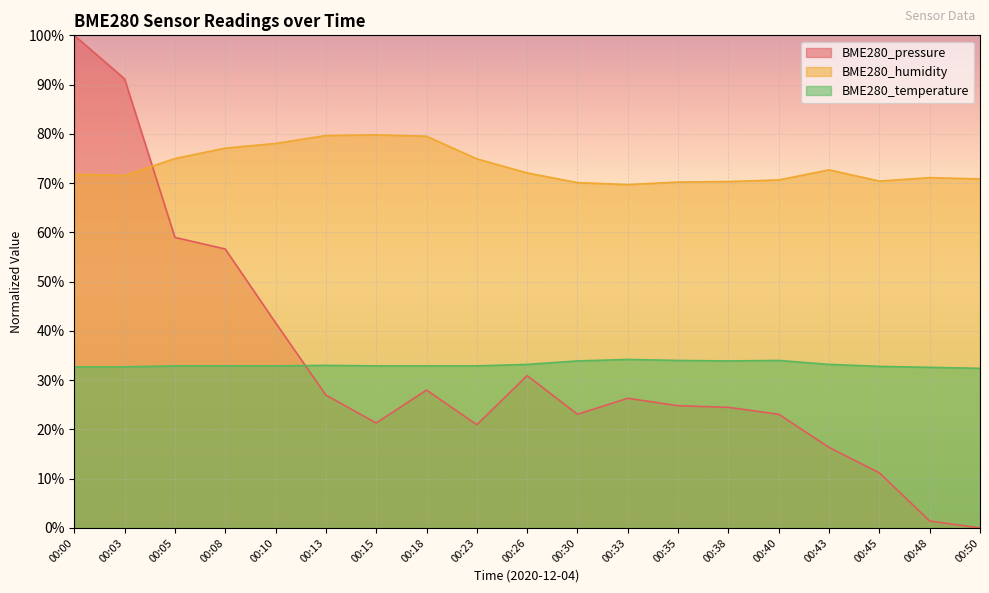

What is the value of the BME280_temperature point at the 11th from the left?

33.9